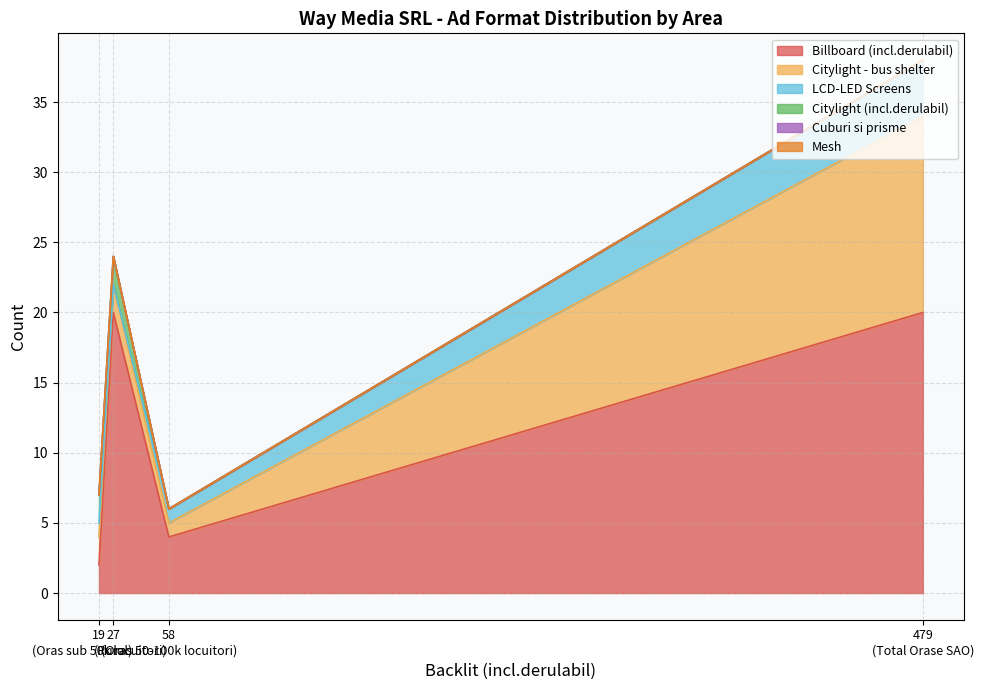

How many Billboard (incl.derulabil) values are between 4 and 20?

3